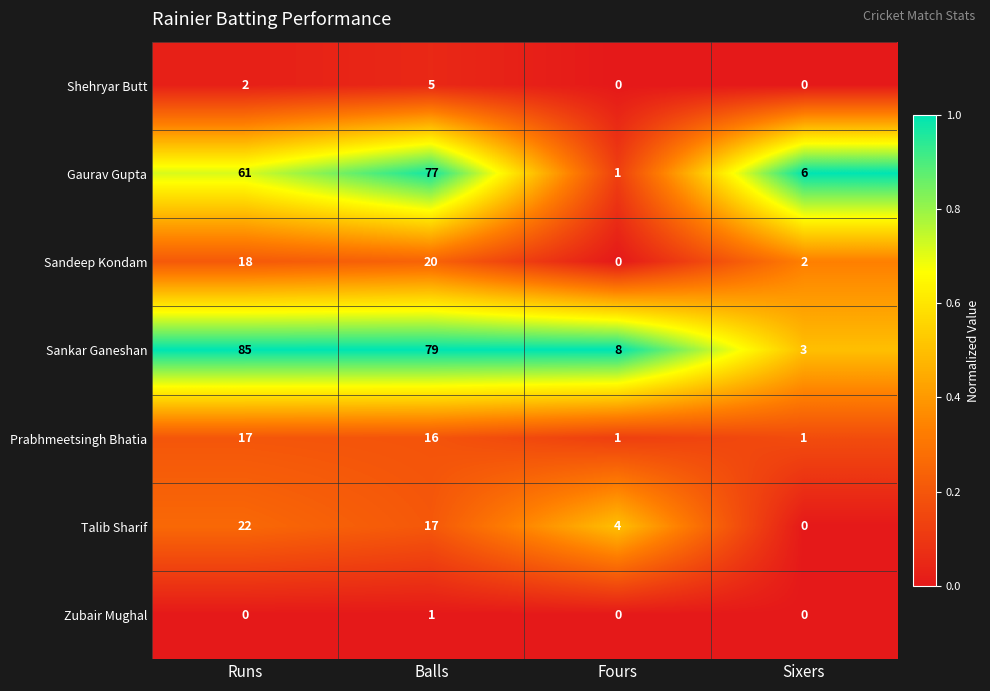

Where does the Prabhmeetsingh Bhatia series first go above 16?

Runs